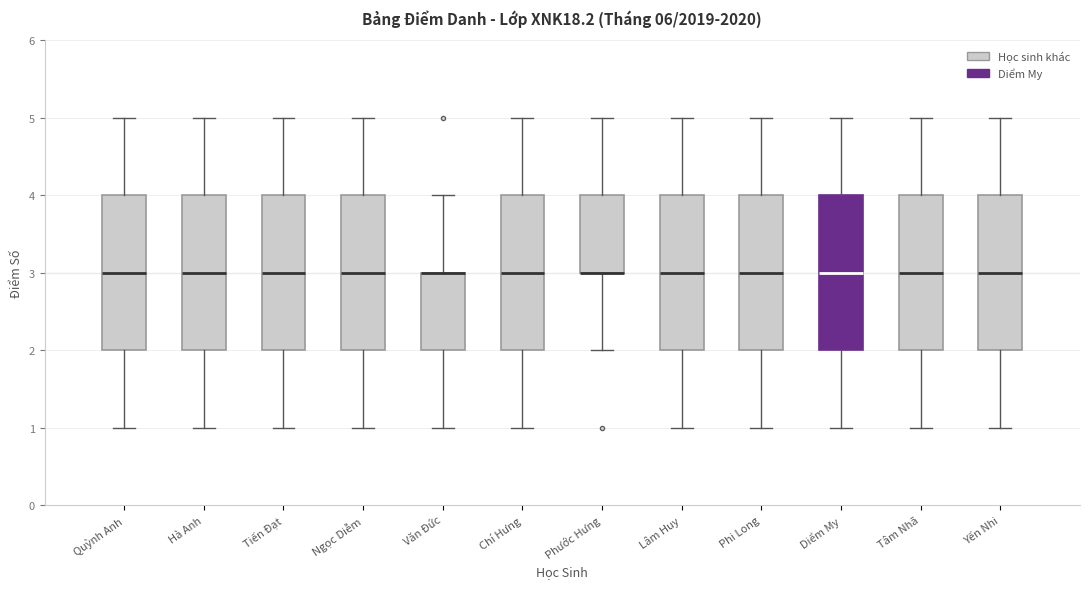

Reading left to right, read every box against the y-axis: the position of its median line, the range the box covers, and the ends of its whiskers. The values are not printed on the chart, so give them approximately, as read against the axis.

Quỳnh Anh: median 3, box 2 to 4, whiskers 1 to 5
Hà Anh: median 3, box 2 to 4, whiskers 1 to 5
Tiến Đạt: median 3, box 2 to 4, whiskers 1 to 5
Ngọc Diễm: median 3, box 2 to 4, whiskers 1 to 5
Văn Đức: median 3 (drawn on the box's upper edge), box 2 to 3, whiskers 1 to 4
Chí Hưng: median 3, box 2 to 4, whiskers 1 to 5
Phước Hưng: median 3 (drawn on the box's lower edge), box 3 to 4, whiskers 2 to 5
Lâm Huy: median 3, box 2 to 4, whiskers 1 to 5
Phi Long: median 3, box 2 to 4, whiskers 1 to 5
Diểm My: median 3, box 2 to 4, whiskers 1 to 5
Tâm Nhã: median 3, box 2 to 4, whiskers 1 to 5
Yến Nhi: median 3, box 2 to 4, whiskers 1 to 5